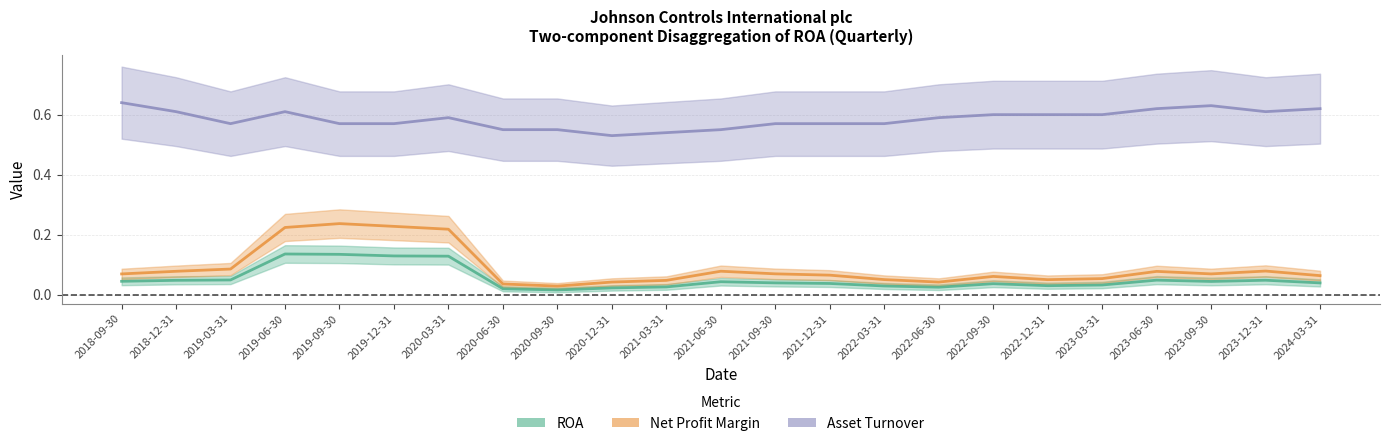

Reading left to right, list all the values displayed in this chart.

ROA: 2018-09-30=0.0	2018-12-31=0.0	2019-03-31=0.0	2019-06-30=0.1	2019-09-30=0.1	2019-12-31=0.1	2020-03-31=0.1	2020-06-30=0.0	2020-09-30=0.0	2020-12-31=0.0	2021-03-31=0.0	2021-06-30=0.0	2021-09-30=0.0	2021-12-31=0.0	2022-03-31=0.0	2022-06-30=0.0	2022-09-30=0.0	2022-12-31=0.0	2023-03-31=0.0	2023-06-30=0.0	2023-09-30=0.0	2023-12-31=0.0	2024-03-31=0.0
Net Profit Margin: 2018-09-30=0.1	2018-12-31=0.1	2019-03-31=0.1	2019-06-30=0.2	2019-09-30=0.2	2019-12-31=0.2	2020-03-31=0.2	2020-06-30=0.0	2020-09-30=0.0	2020-12-31=0.0	2021-03-31=0.0	2021-06-30=0.1	2021-09-30=0.1	2021-12-31=0.1	2022-03-31=0.1	2022-06-30=0.0	2022-09-30=0.1	2022-12-31=0.0	2023-03-31=0.1	2023-06-30=0.1	2023-09-30=0.1	2023-12-31=0.1	2024-03-31=0.1
Asset Turnover: 2018-09-30=0.6	2018-12-31=0.6	2019-03-31=0.6	2019-06-30=0.6	2019-09-30=0.6	2019-12-31=0.6	2020-03-31=0.6	2020-06-30=0.6	2020-09-30=0.6	2020-12-31=0.5	2021-03-31=0.5	2021-06-30=0.6	2021-09-30=0.6	2021-12-31=0.6	2022-03-31=0.6	2022-06-30=0.6	2022-09-30=0.6	2022-12-31=0.6	2023-03-31=0.6	2023-06-30=0.6	2023-09-30=0.6	2023-12-31=0.6	2024-03-31=0.6